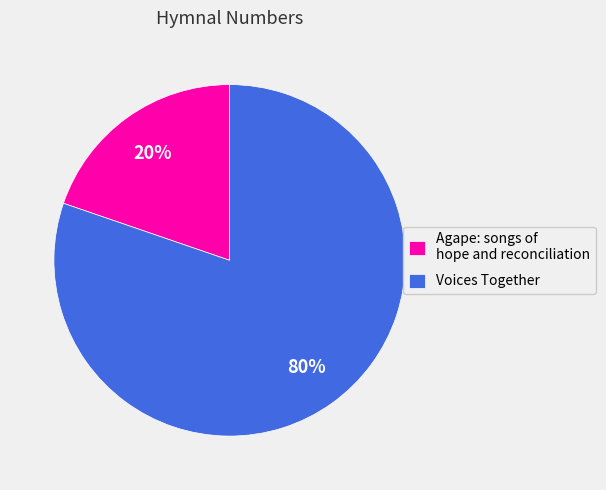

The Voices Together slice represents 94% of the pie. True or false?

False